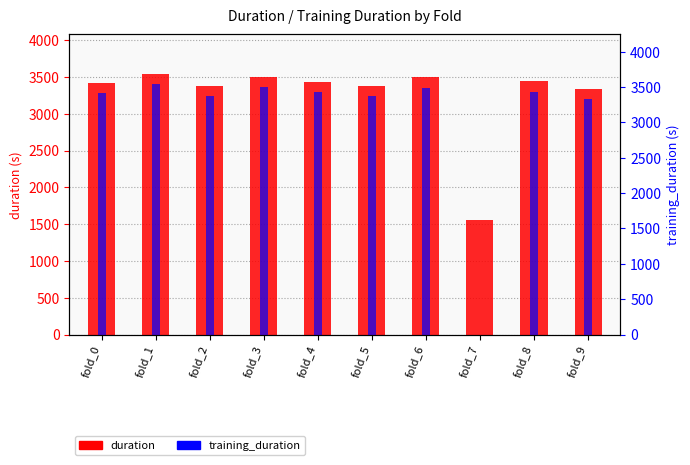

True or false: duration has a value of 1559.3 at fold_7.

True